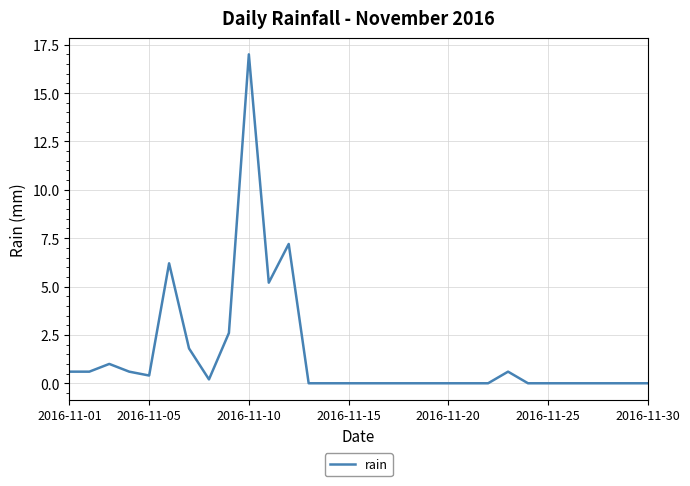

What is the maximum value shown in the chart?

17.0